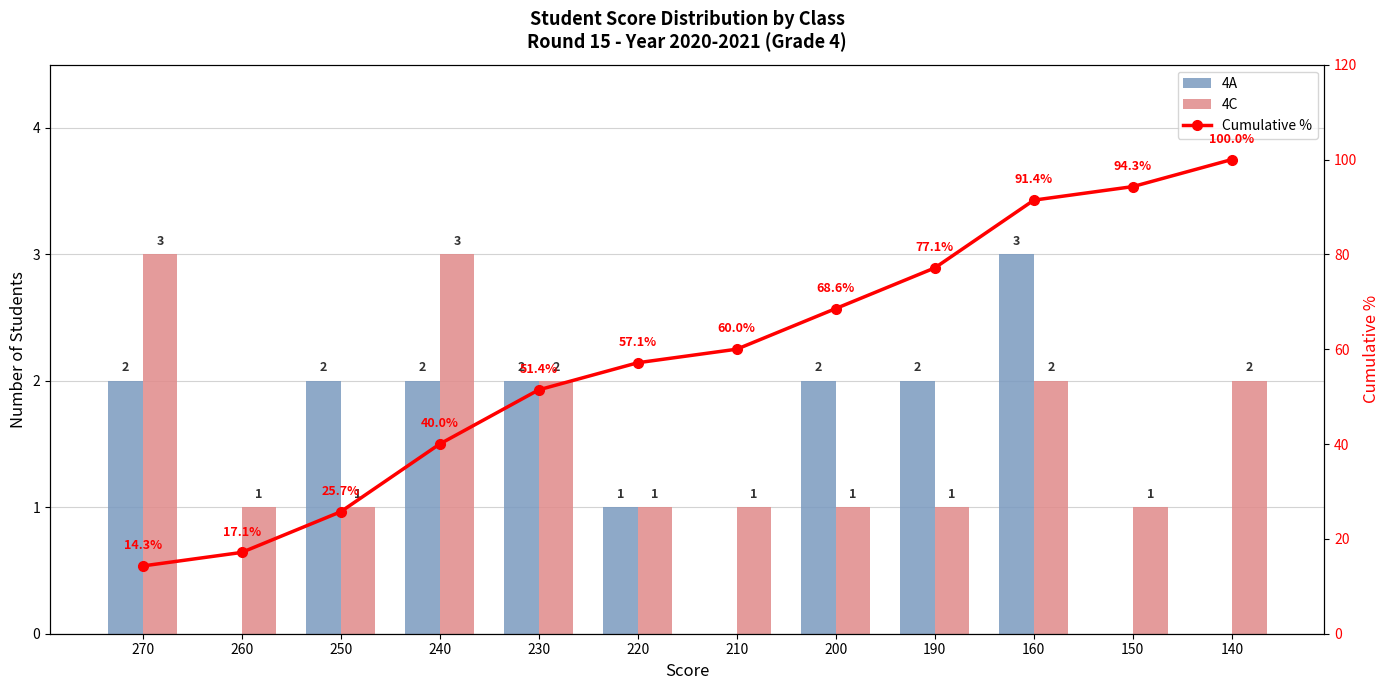

What is the average value of the 4A series?

1.3